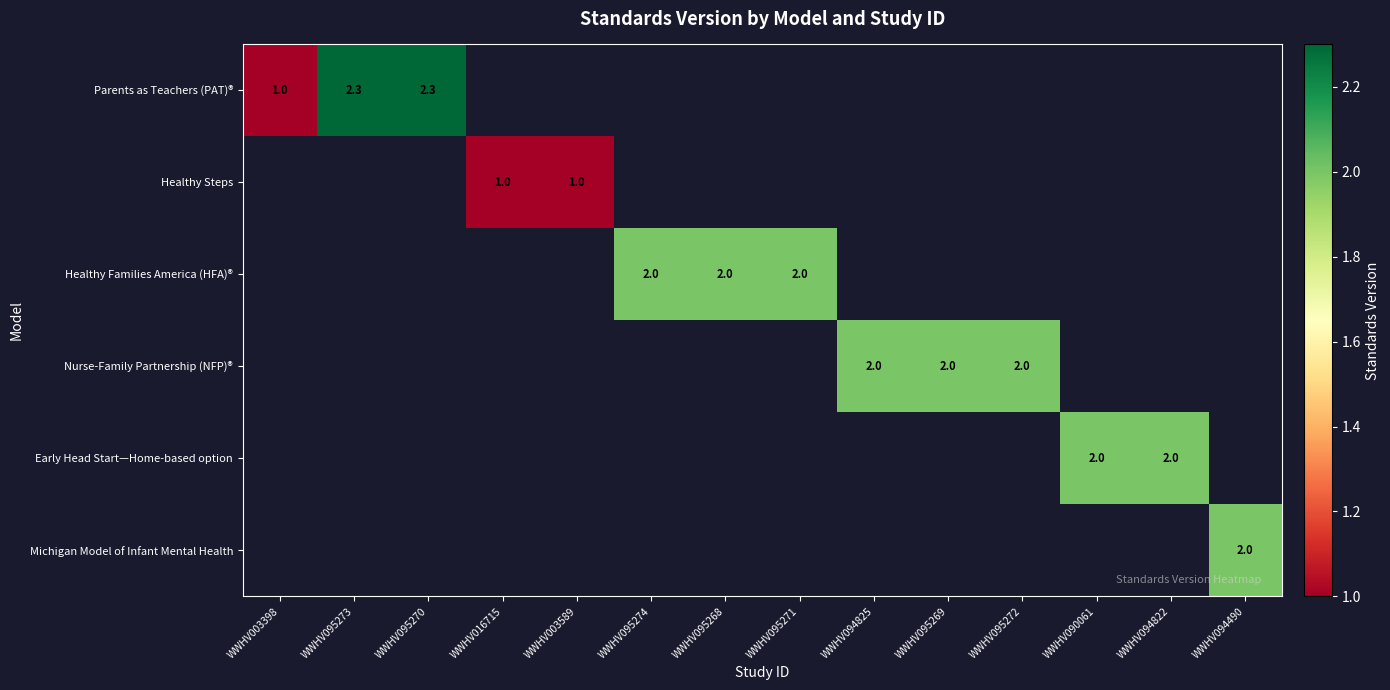

At how many categories does at least one series exceed 1?

11